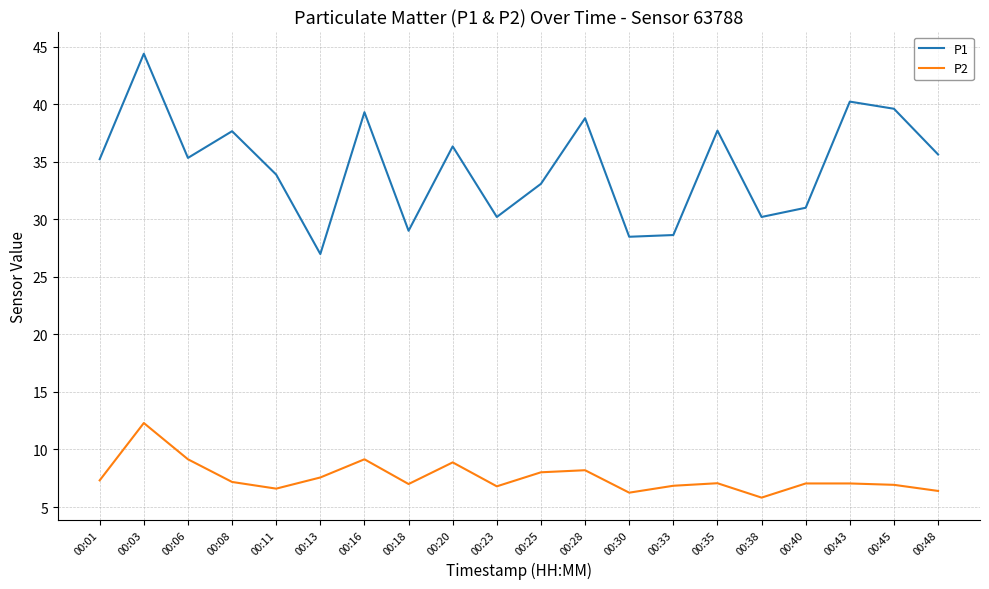

The P2 series shows 9.2 at 00:16. True or false?

True